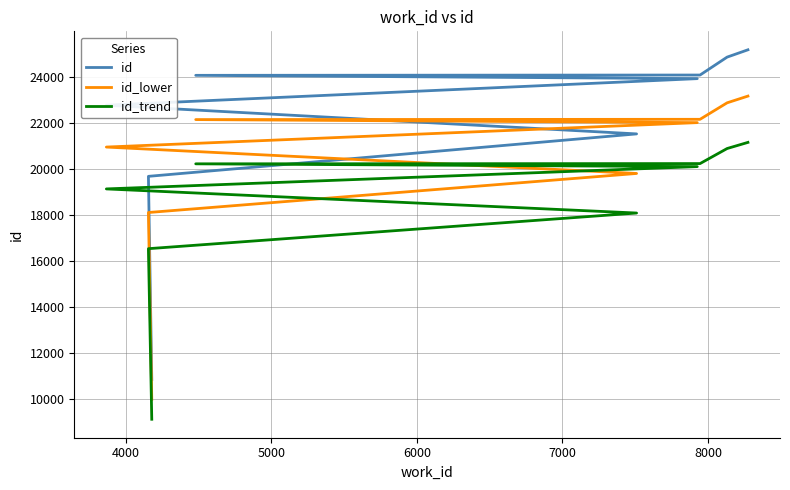

Count the number of categories in the chart.

9